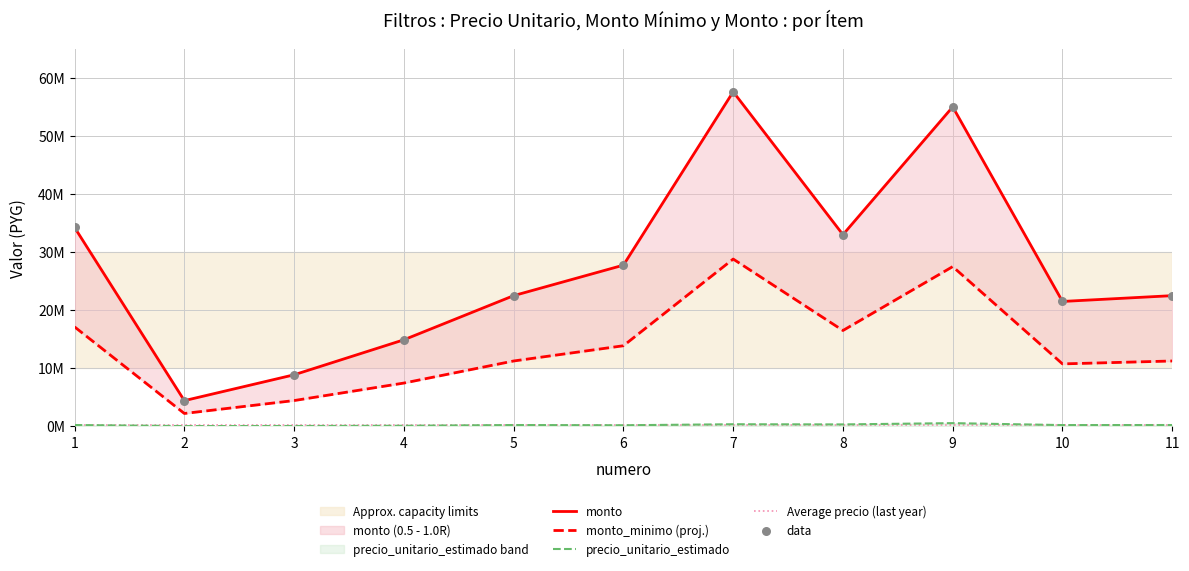

At which category is the sum across all series the highest?

7